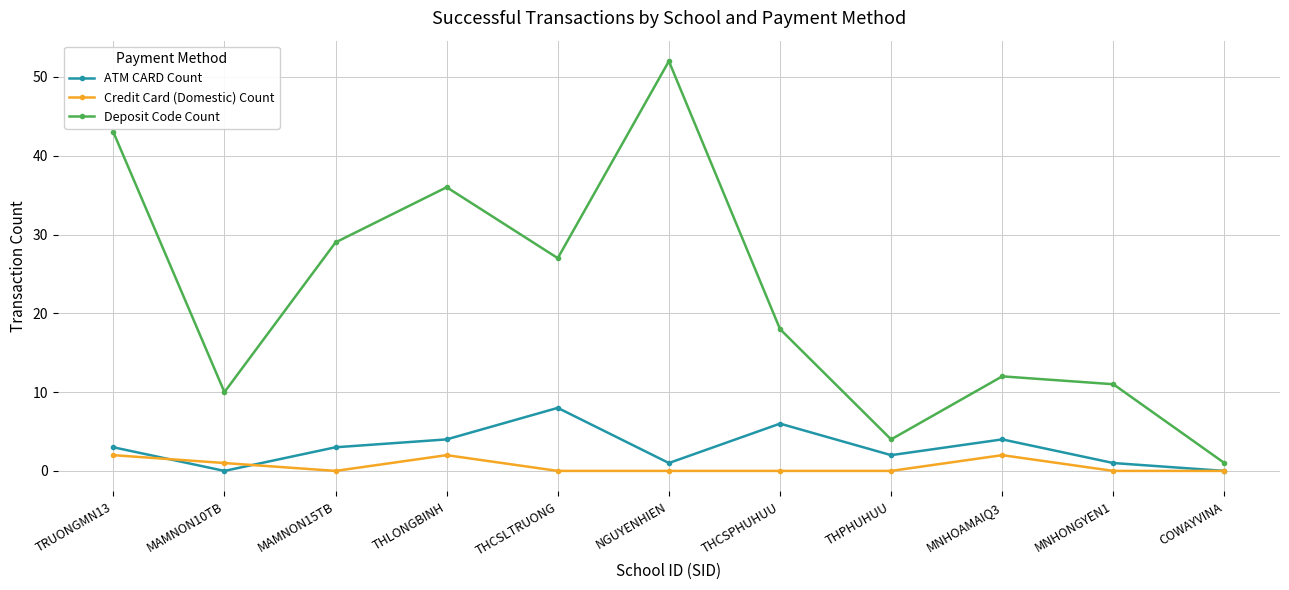

What is the difference between the highest and lowest values at THCSPHUHUU?

18